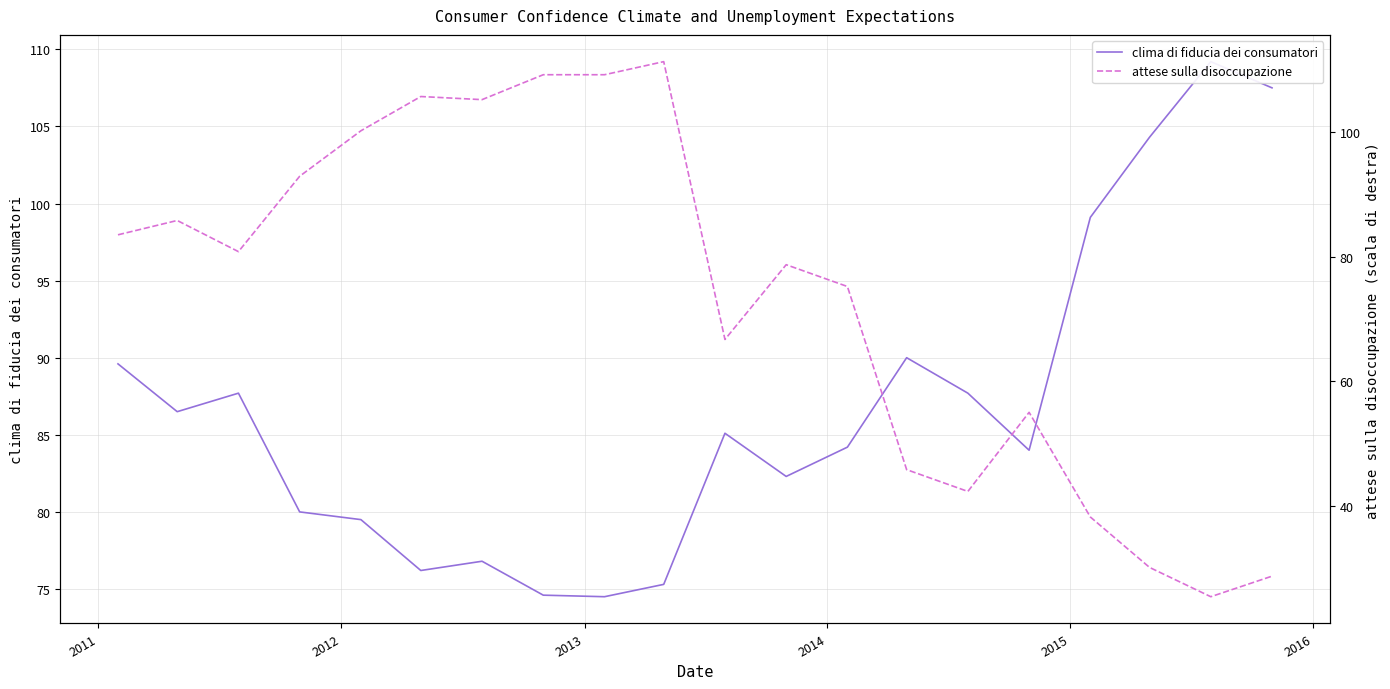

Is it true that clima di fiducia dei consumatori equals 136.8 at 12?

False